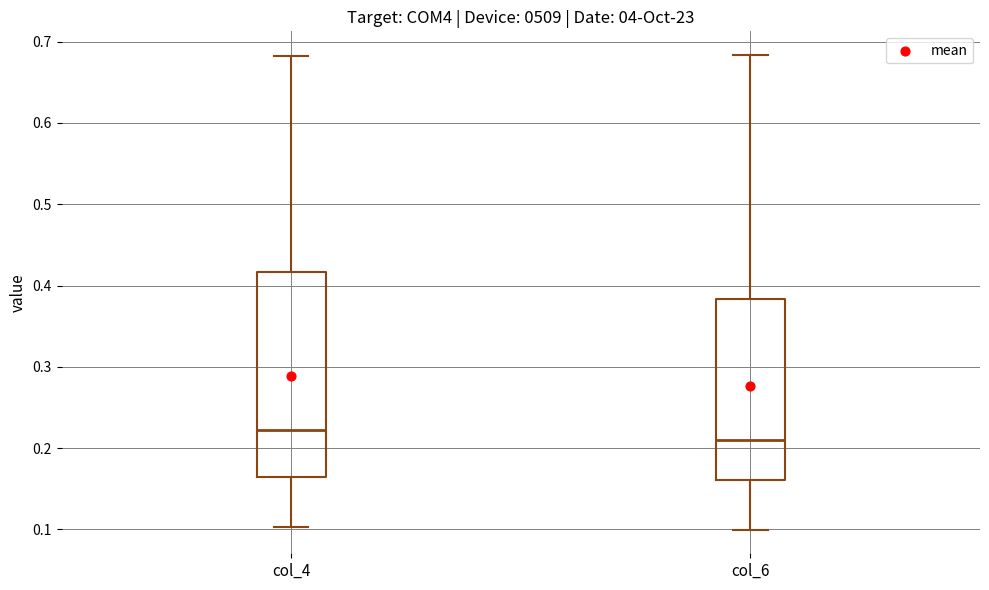

Comparing the boxes themselves (not the whiskers), which one is the tallest?

col_4